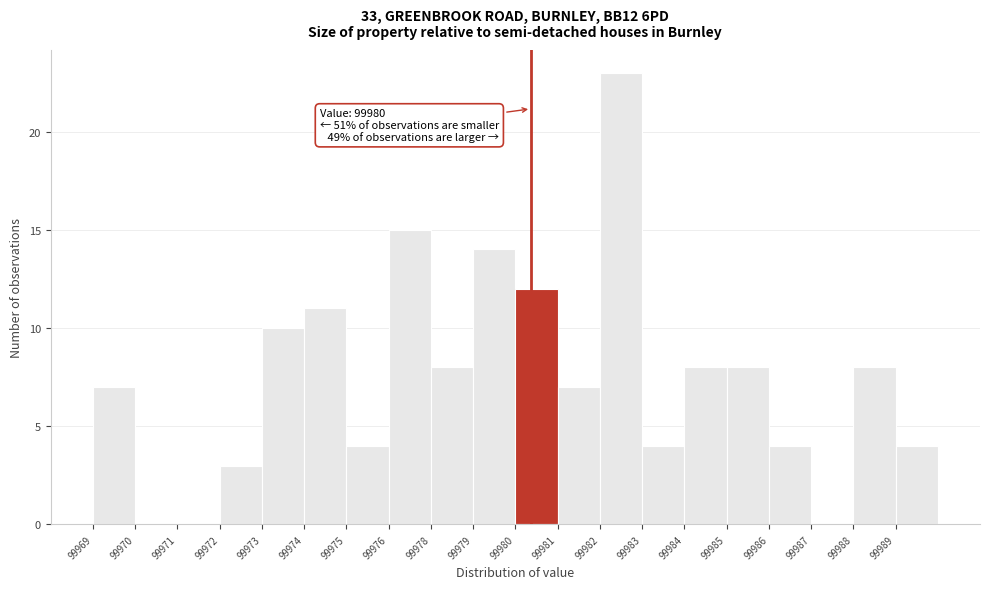

Reading left to right, what are all the values shown in this chart?

99969=7	99970=0	99971=0	99972=3	99973=10	99974=11	99975=4	99976=15	99978=8	99979=14	99980=12	99981=7	99982=23	99983=4	99984=8	99985=8	99986=4	99987=0	99988=8	99989=4